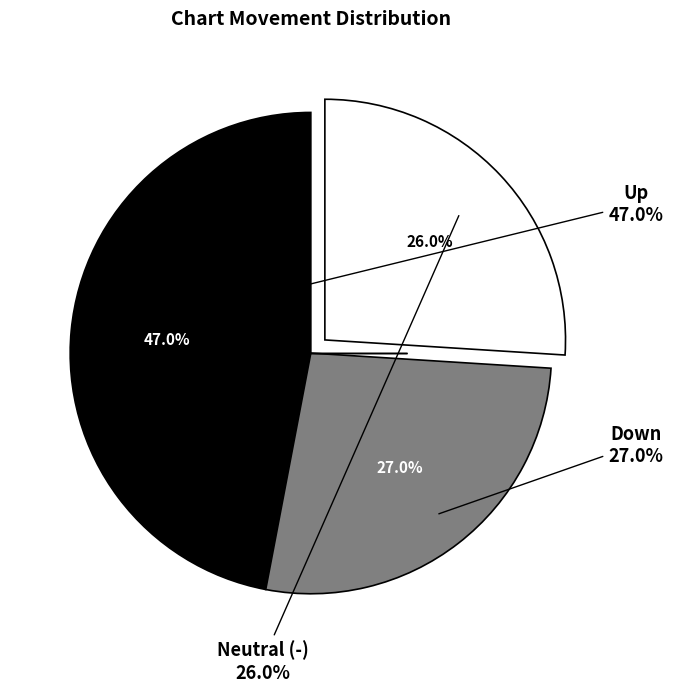

The down slice represents 27% of the pie. True or false?

True